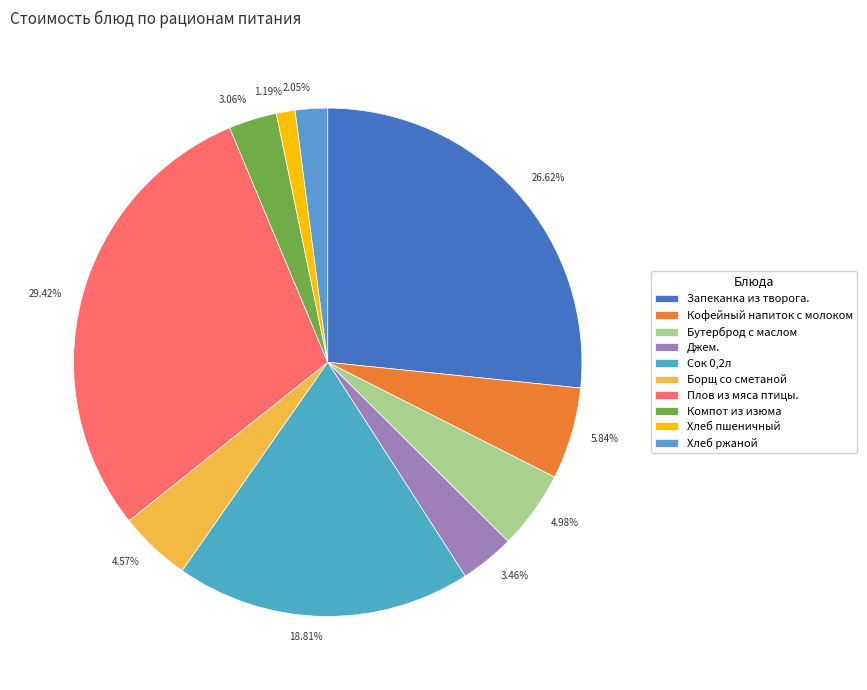

To the nearest percent, what percentage of the pie is Сок 0,2л?

19%